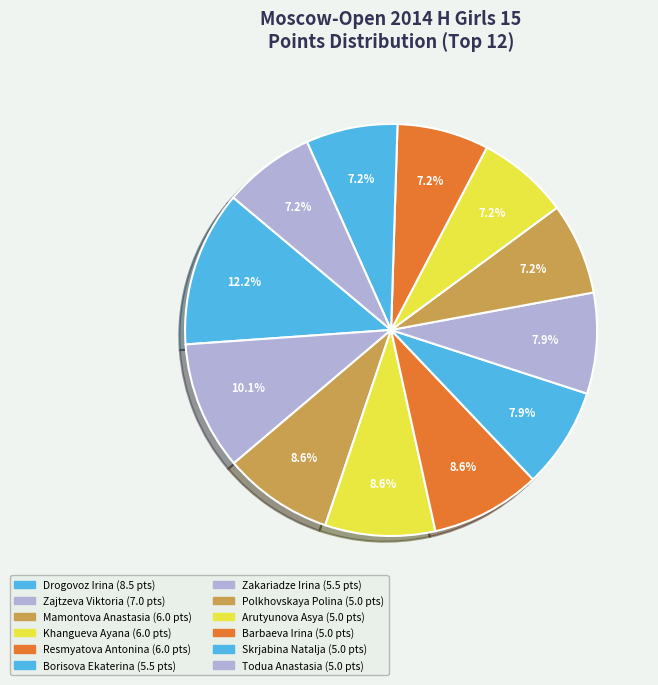

What percentage do Resmyatova Antonina and Zajtzeva Viktoria together represent?

18.7%